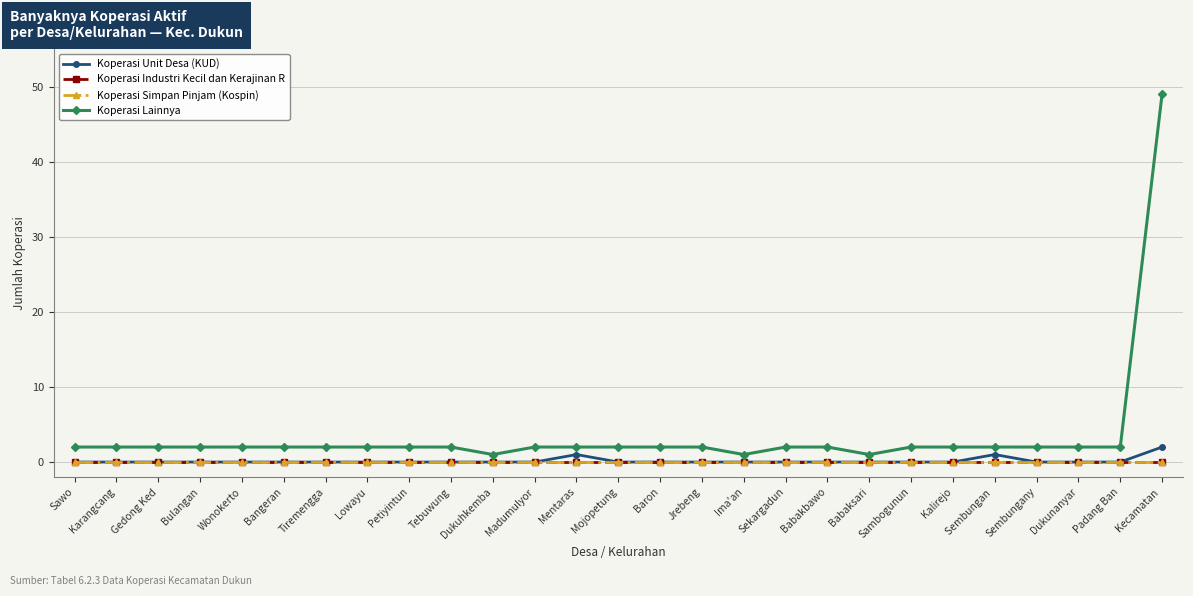

At which label does Koperasi Simpan Pinjam (Kospin) reach its peak?

Sawo